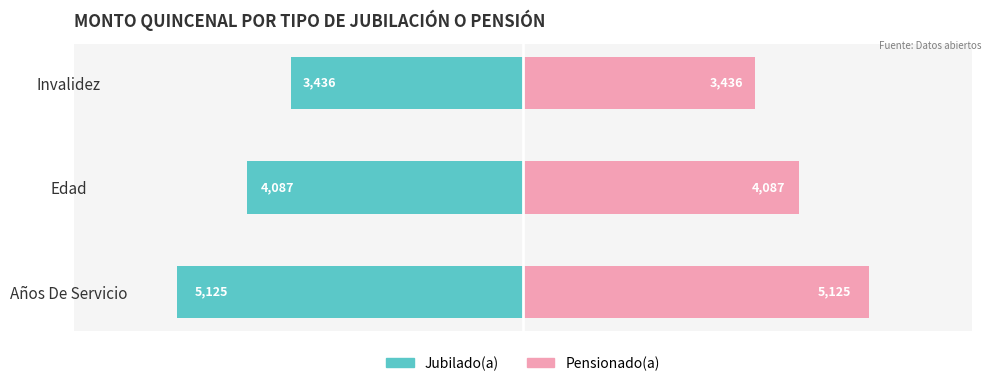

The Pensionado(a) series shows 7907.9 at 0. True or false?

False